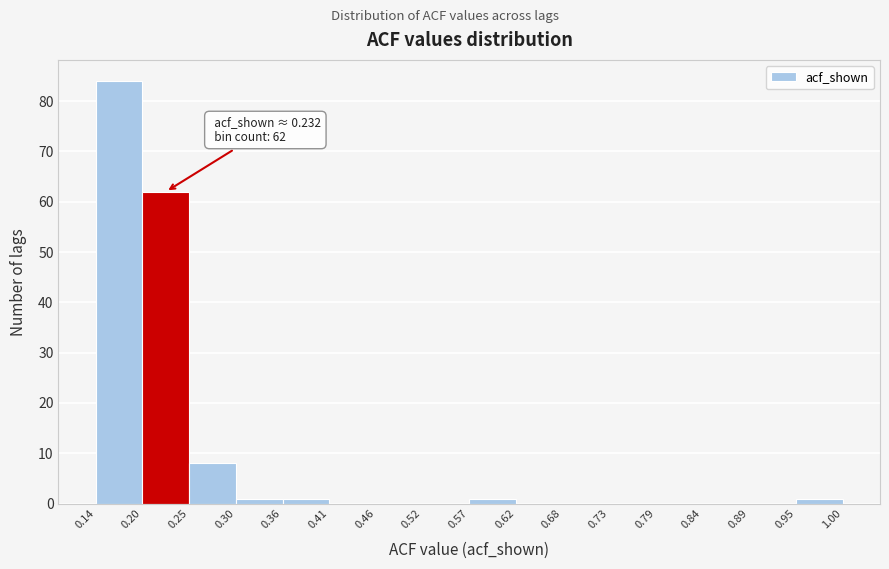

Over which range of the x-axis is the bar tallest?

0.14 to 0.20